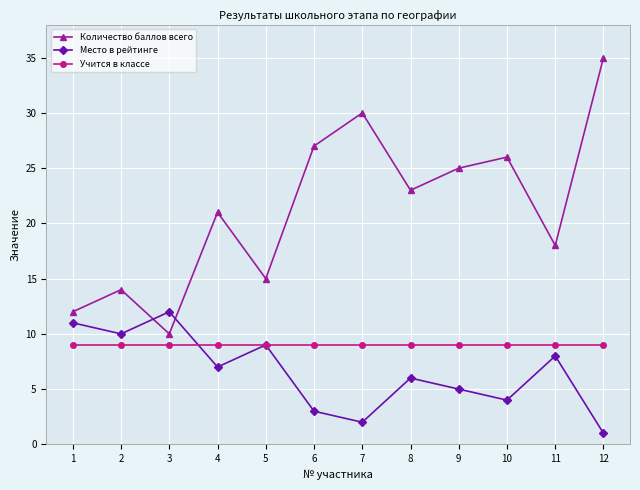

Between which two adjacent categories do Место в рейтинге and Количество баллов всего first intersect?

2 and 3